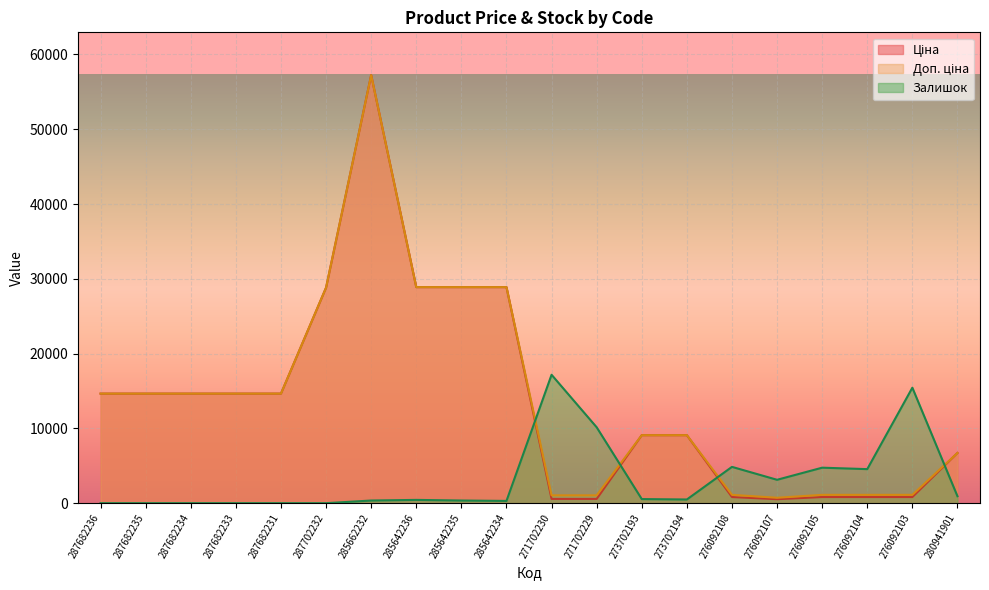

How many lines are shown in the chart?

3